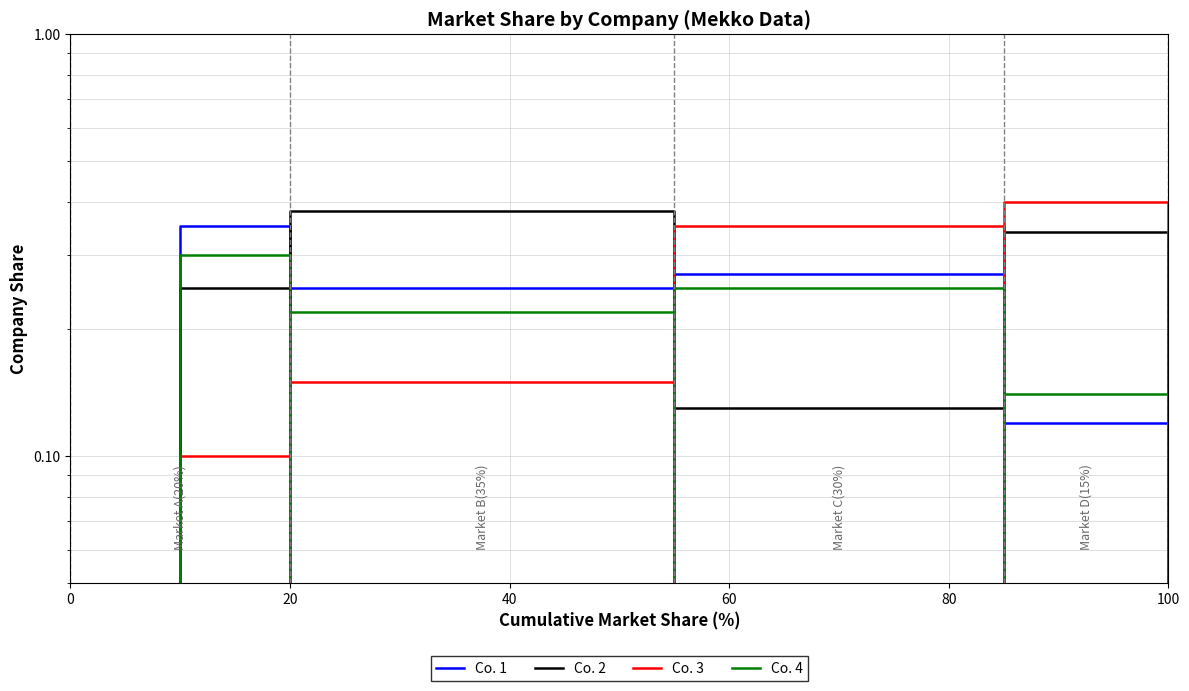

Which series has the widest spread of values?

Co. 3